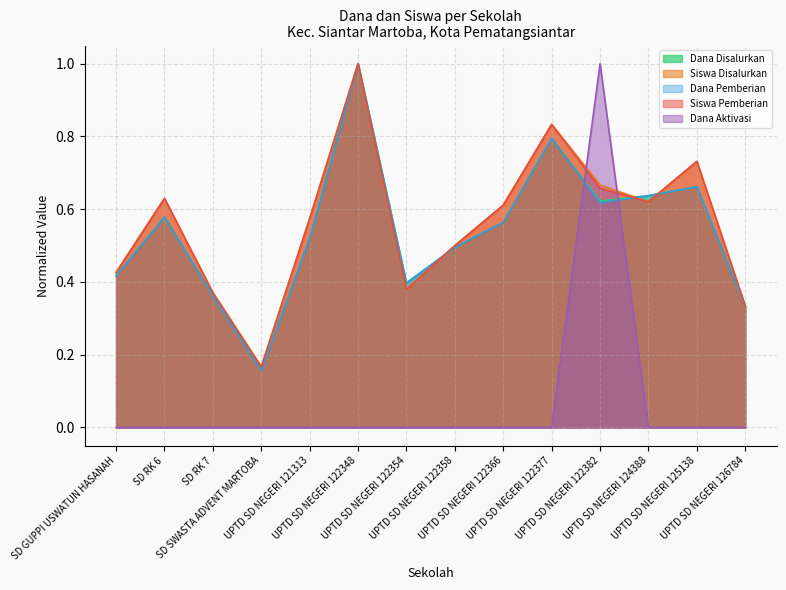

Which series ends up on top after the final intersection of Dana Disalurkan and Siswa Pemberian?

Siswa Pemberian